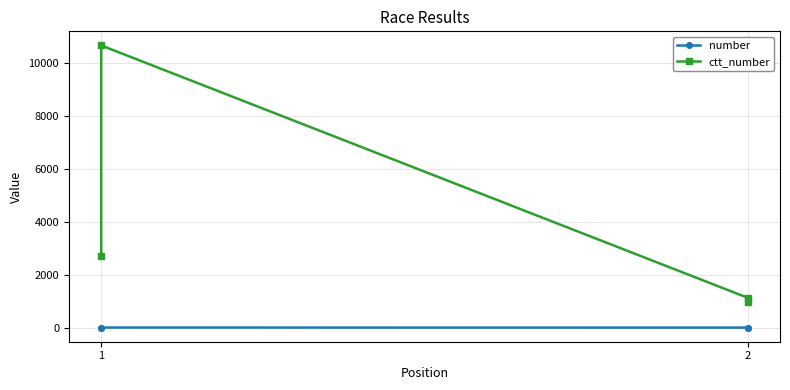

At which category does number reach its first local peak?

1